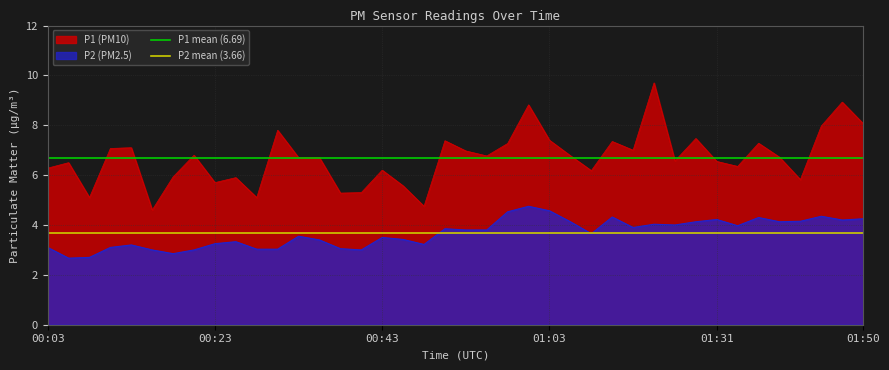

List the series in order of their overall mean, highest first.

P1 mean (6.69), P2 mean (3.66)